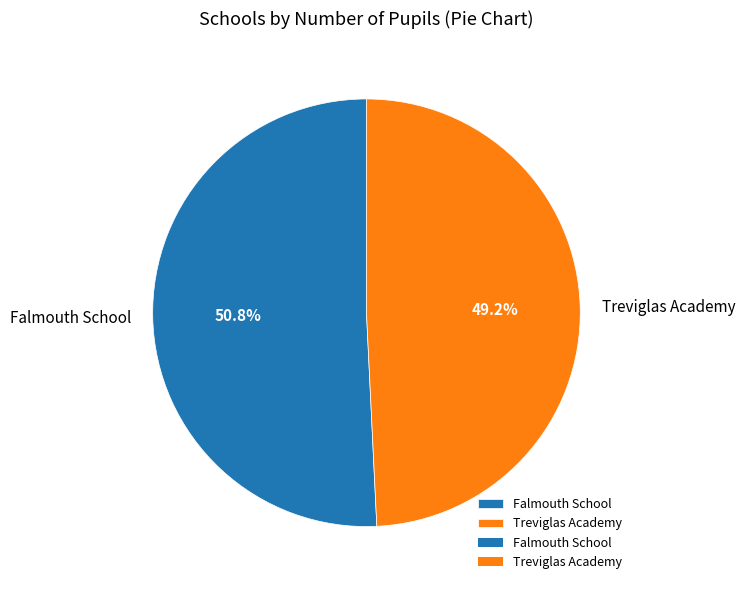

What portion of the pie excludes Treviglas Academy?

50.8%